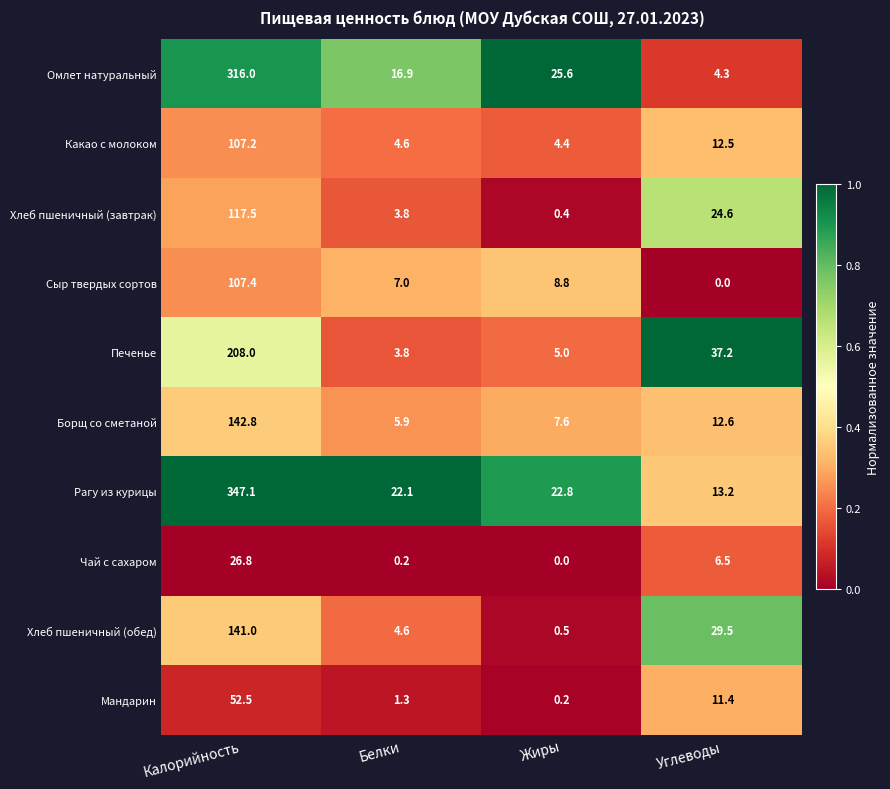

List the labels in order of Чай с сахаром value, smallest first.

Жиры, Белки, Углеводы, Калорийность